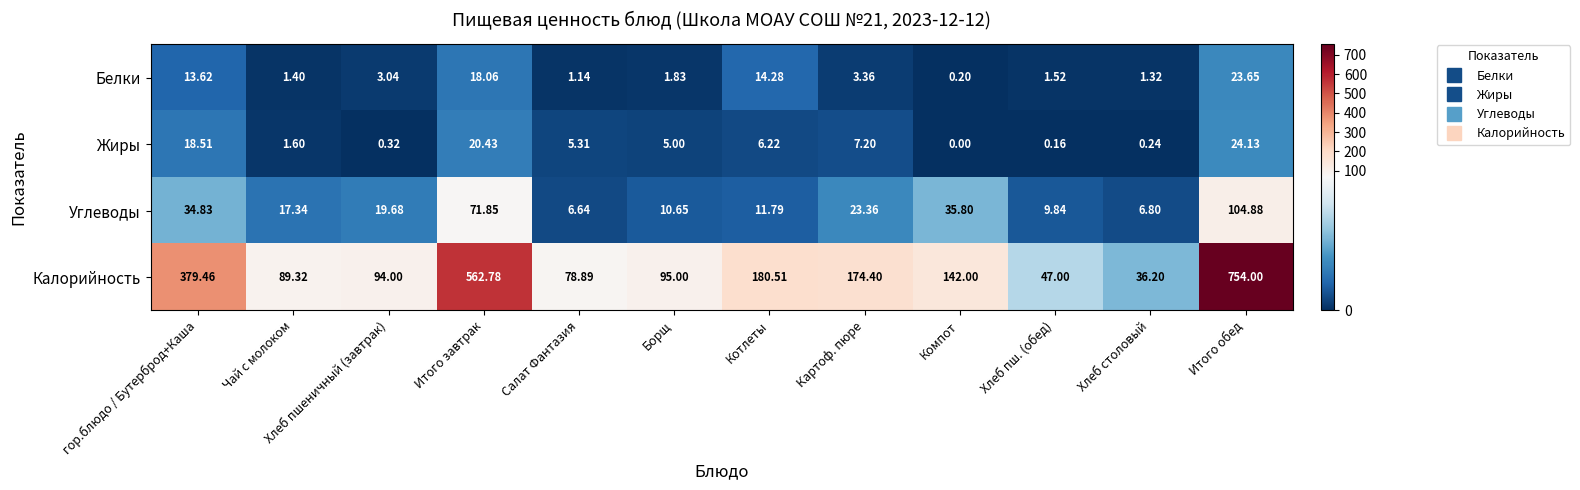

Which series has the largest total across all categories?

Калорийность